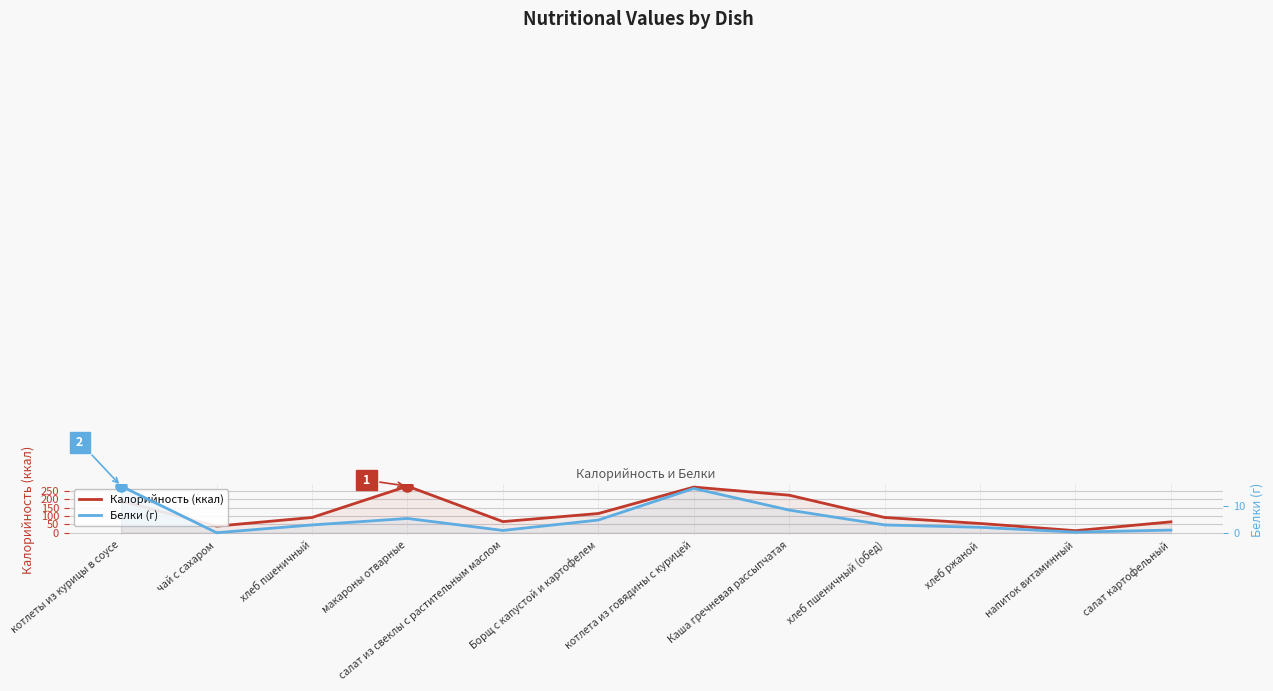

At which label does Калорийность (ккал) first exceed 90?

котлеты из курицы в соусе